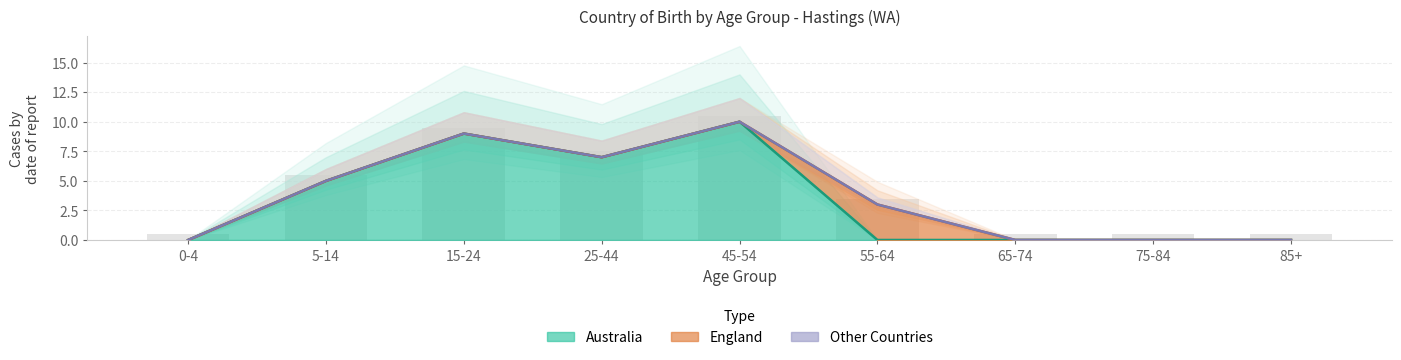

What are all the series names shown in the legend?

Australia, England, Other Countries